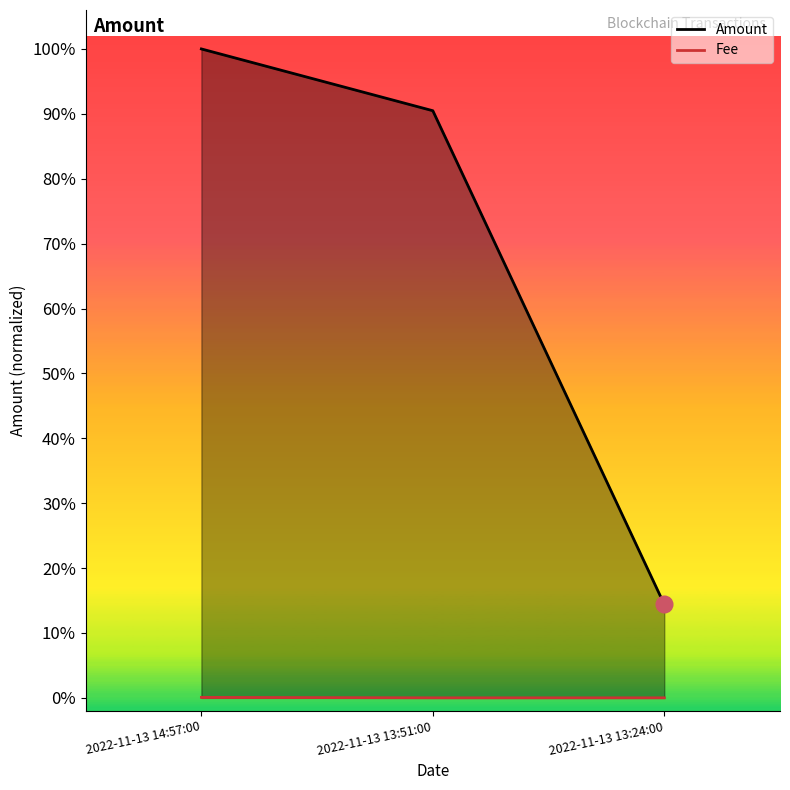

Which has a higher value, 2022-11-13 13:51:00 or 2022-11-13 14:57:00?

2022-11-13 14:57:00